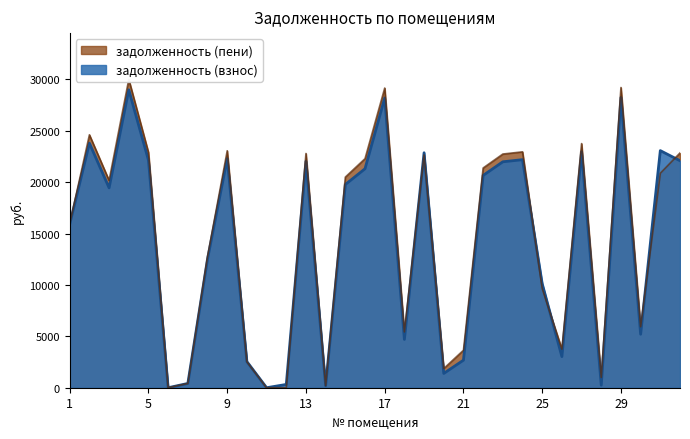

What is the value of the задолженность (взнос) point at the 21st from the left?

2680.9